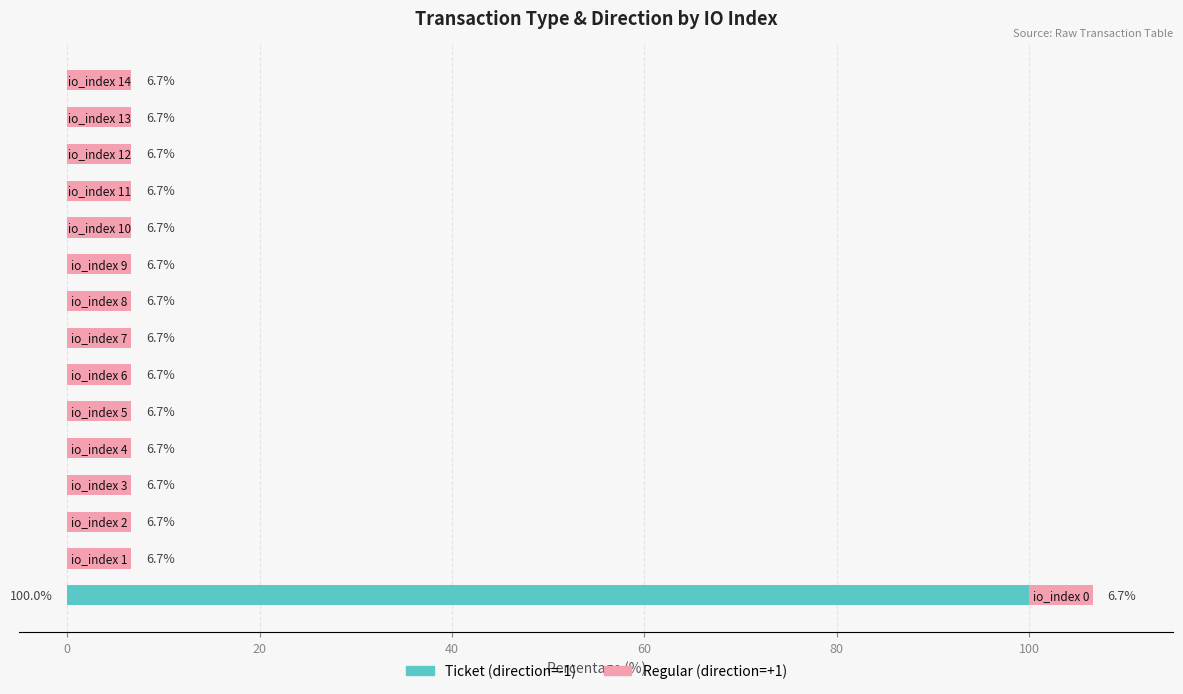

What is the highest value of the Ticket (direction=-1) series?

100.0